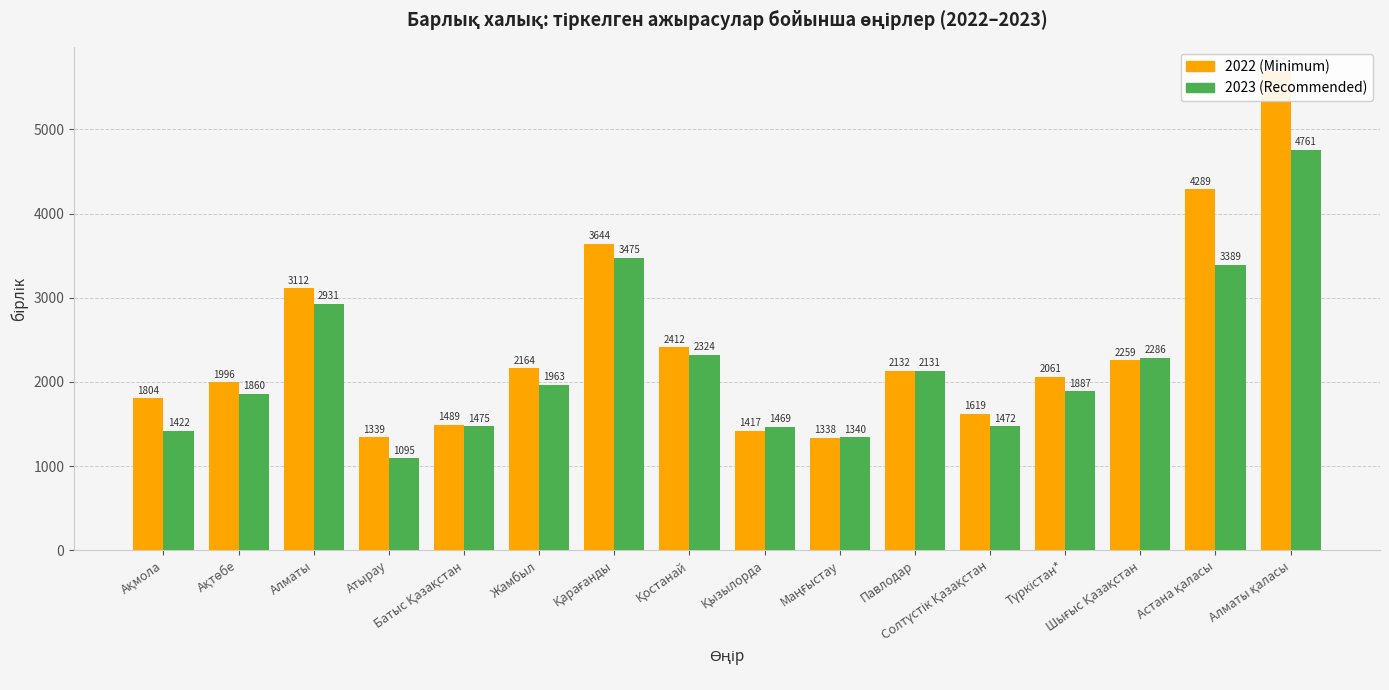

At which label is 2023 closest to 2928?

Алматы